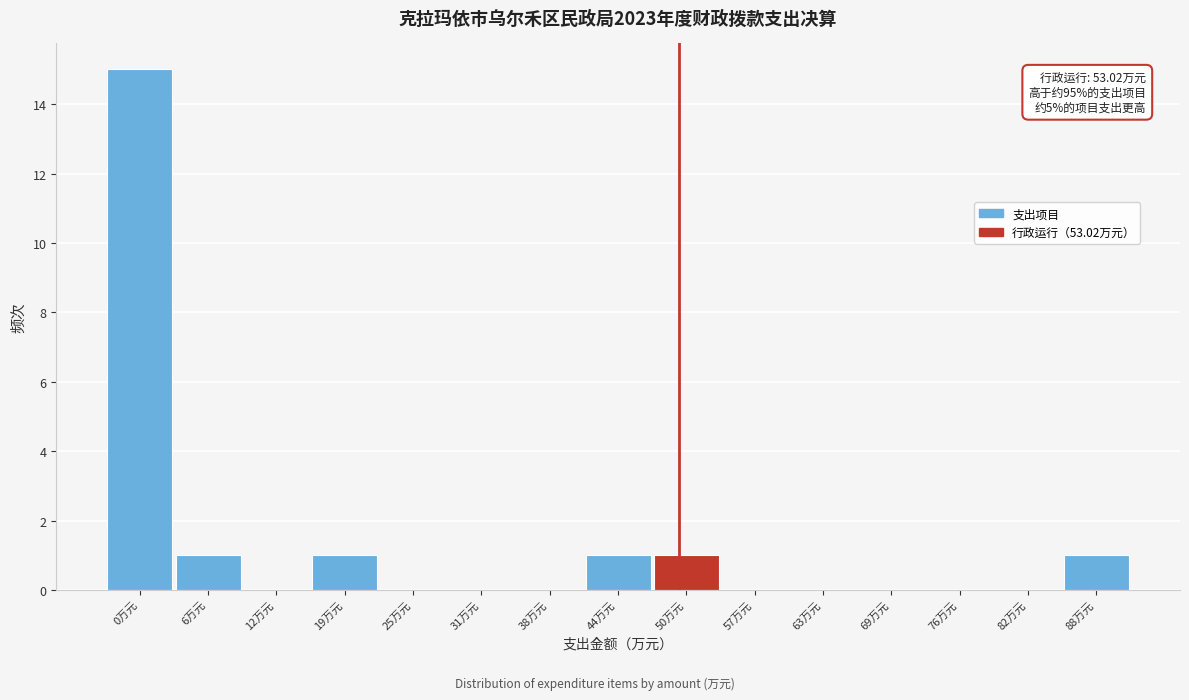

Reading right to left, what are all the values shown in this chart?

88万元=1	82万元=0	76万元=0	69万元=0	63万元=0	57万元=0	50万元=1	44万元=1	38万元=0	31万元=0	25万元=0	19万元=1	12万元=0	6万元=1	0万元=15